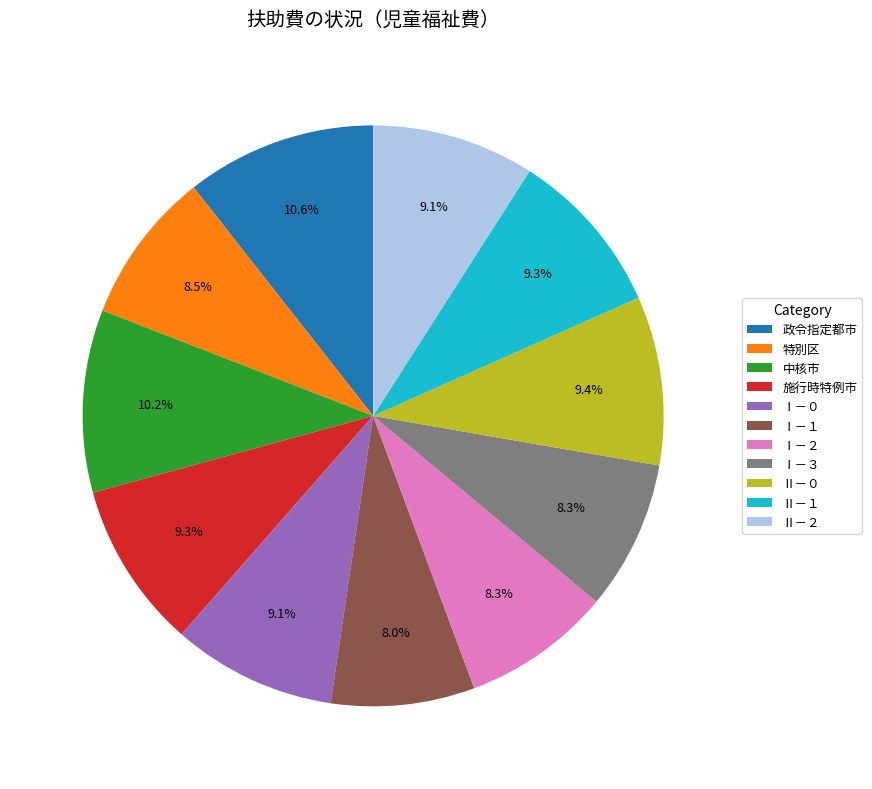

Is 特別区 the majority of the pie?

No